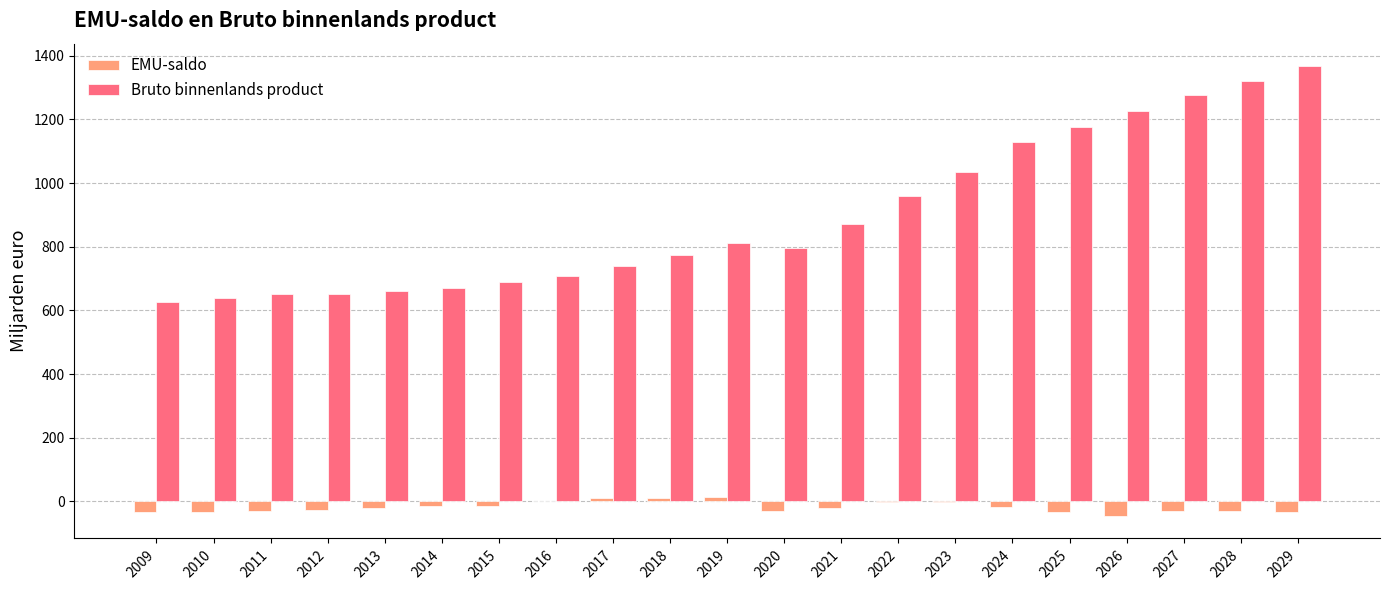

The value of Bruto binnenlands product at 2028 is 582.3. True or false?

False